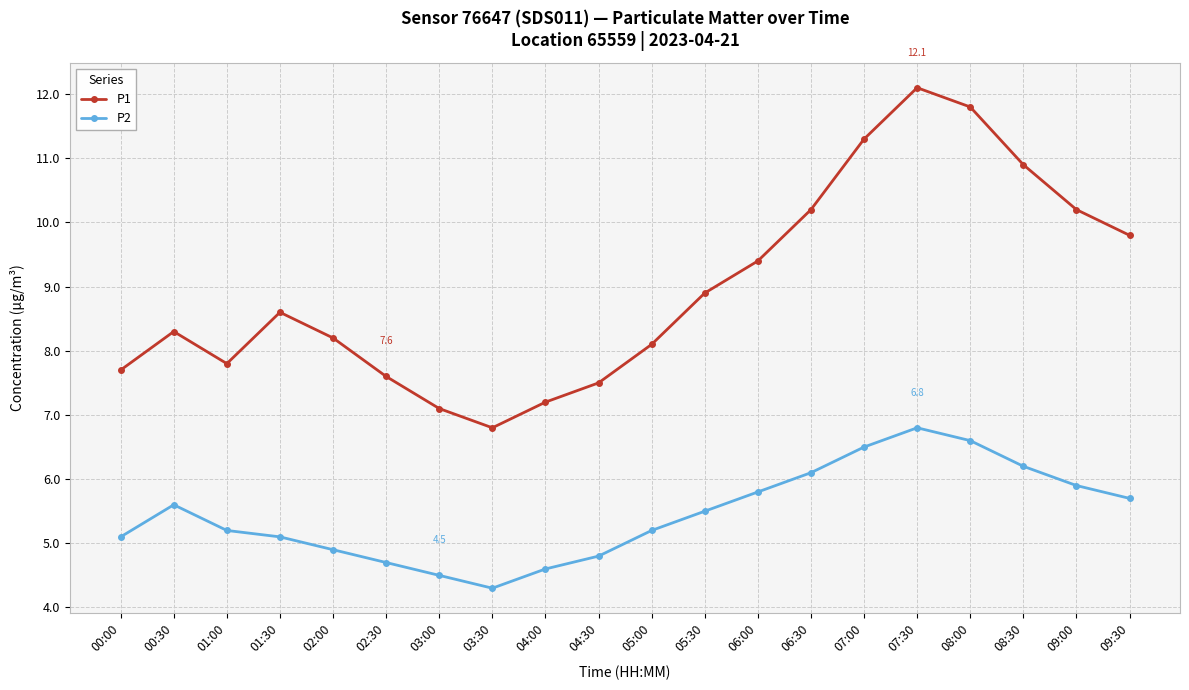

What position from the right is 01:30?

17